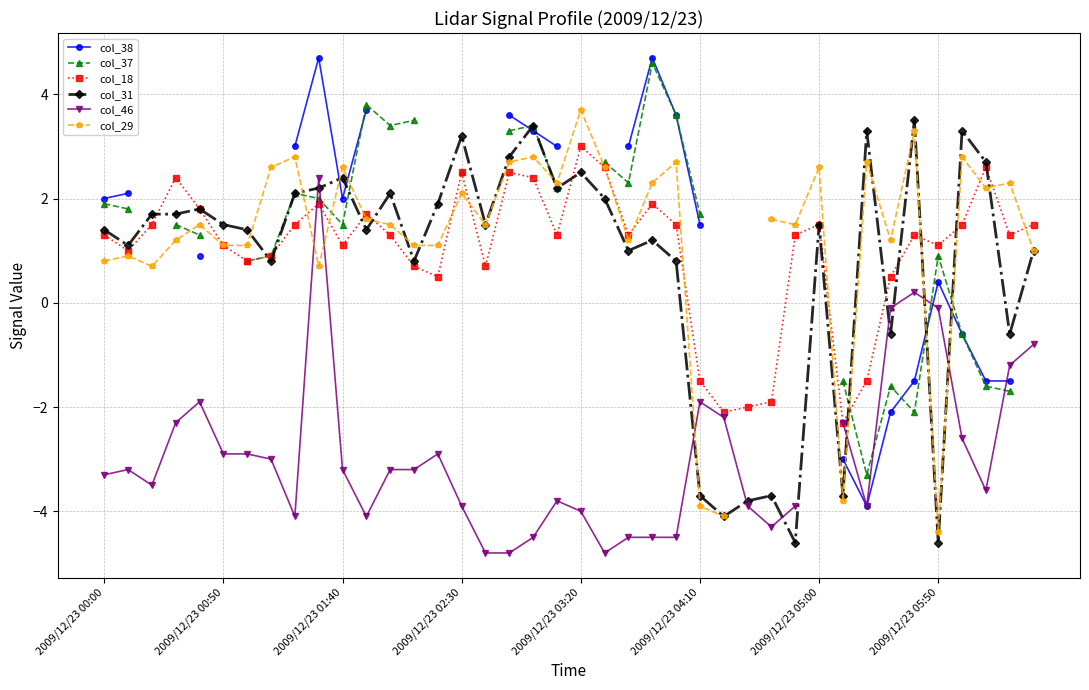

The col_37 series shows -0.5 at 34. True or false?

False